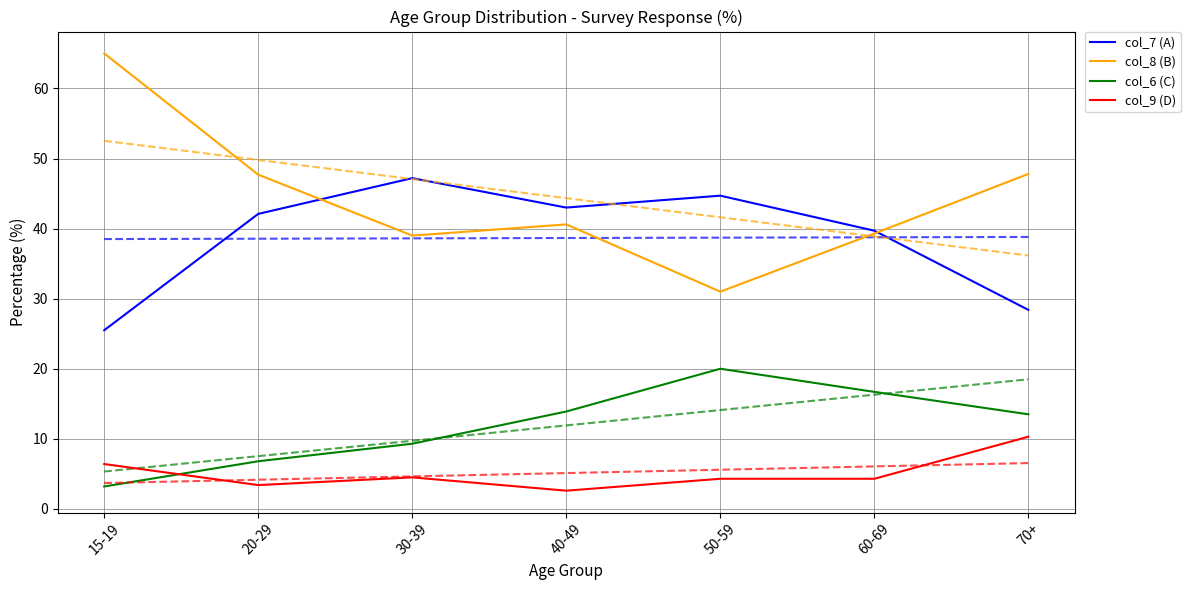

What is the difference between the col_9 (D) values at 50-59 and 20-29?

0.9